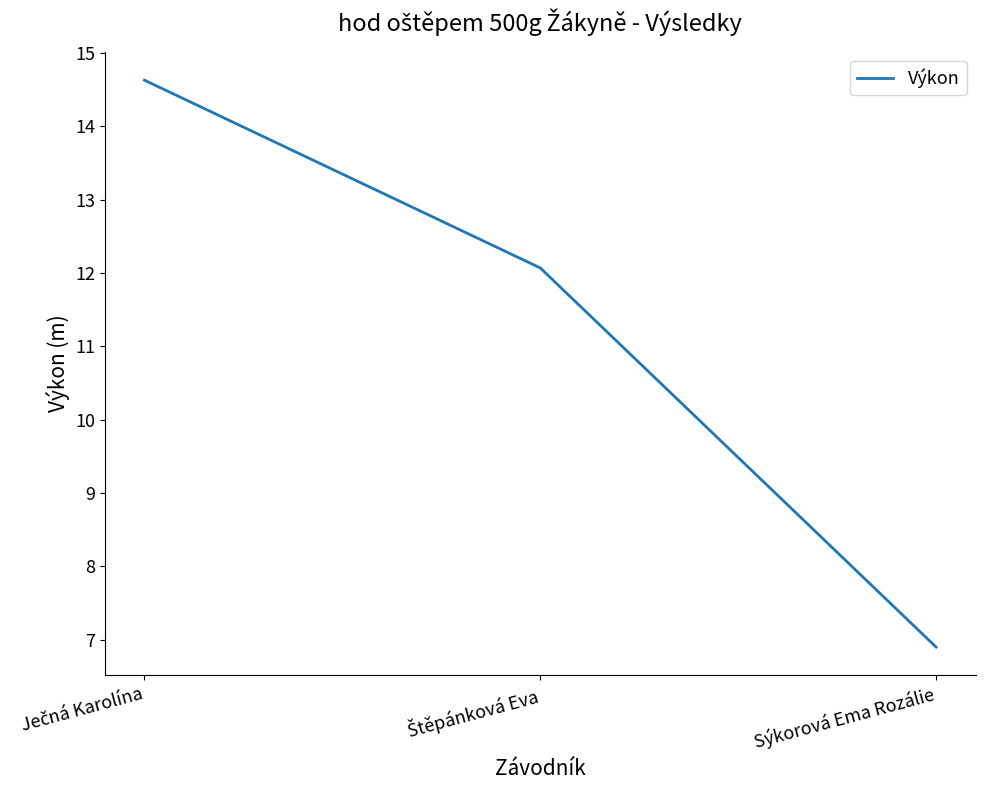

True or false: the data shows 6.9 at Sýkorová Ema Rozálie.

True